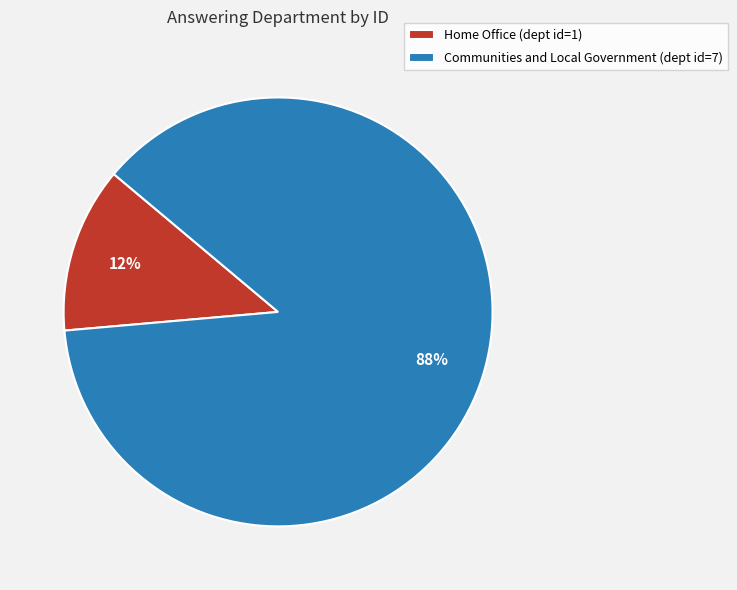

Between Communities and Local Government and Home Office, which is larger?

Communities and Local Government